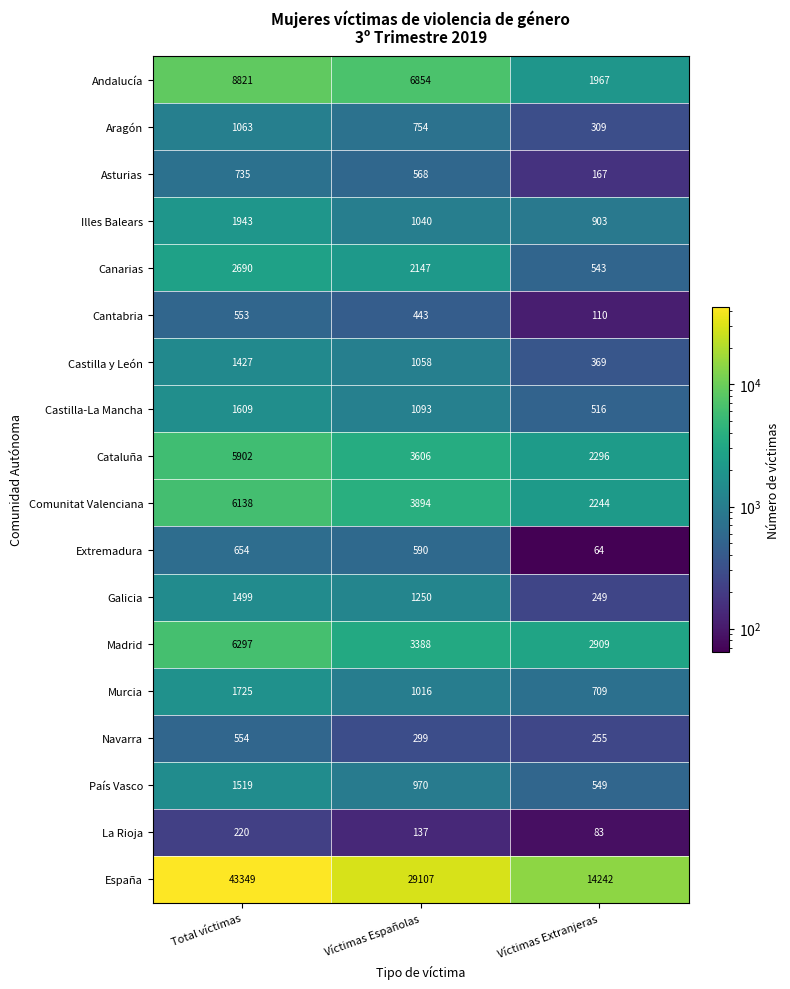

What is the sum of the Murcia values at Víctimas Extranjeras and Víctimas Españolas?

1725